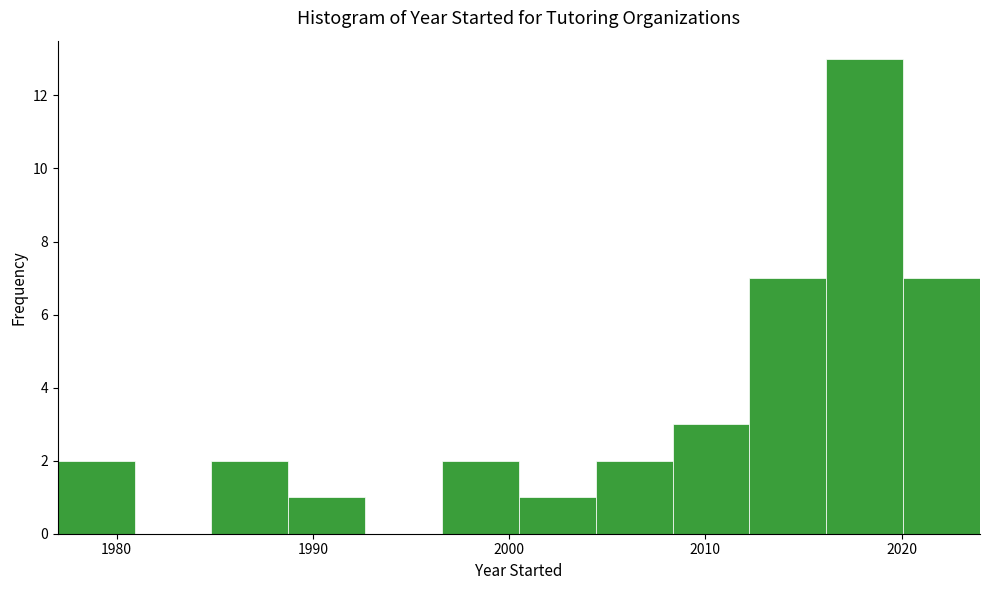

Read against the x-axis, roughly where is the centre of the tallest bar?

2018